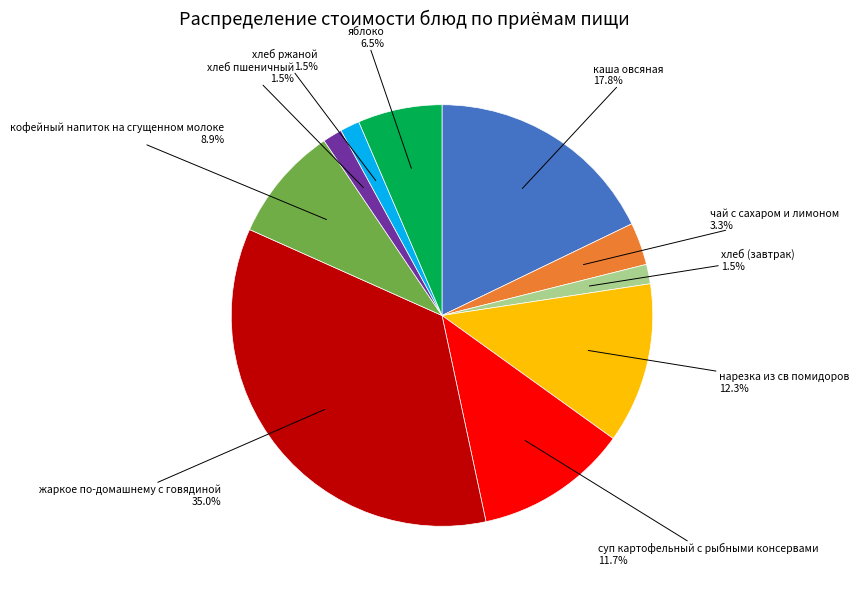

Is there any slice that represents more than half of the pie?

No